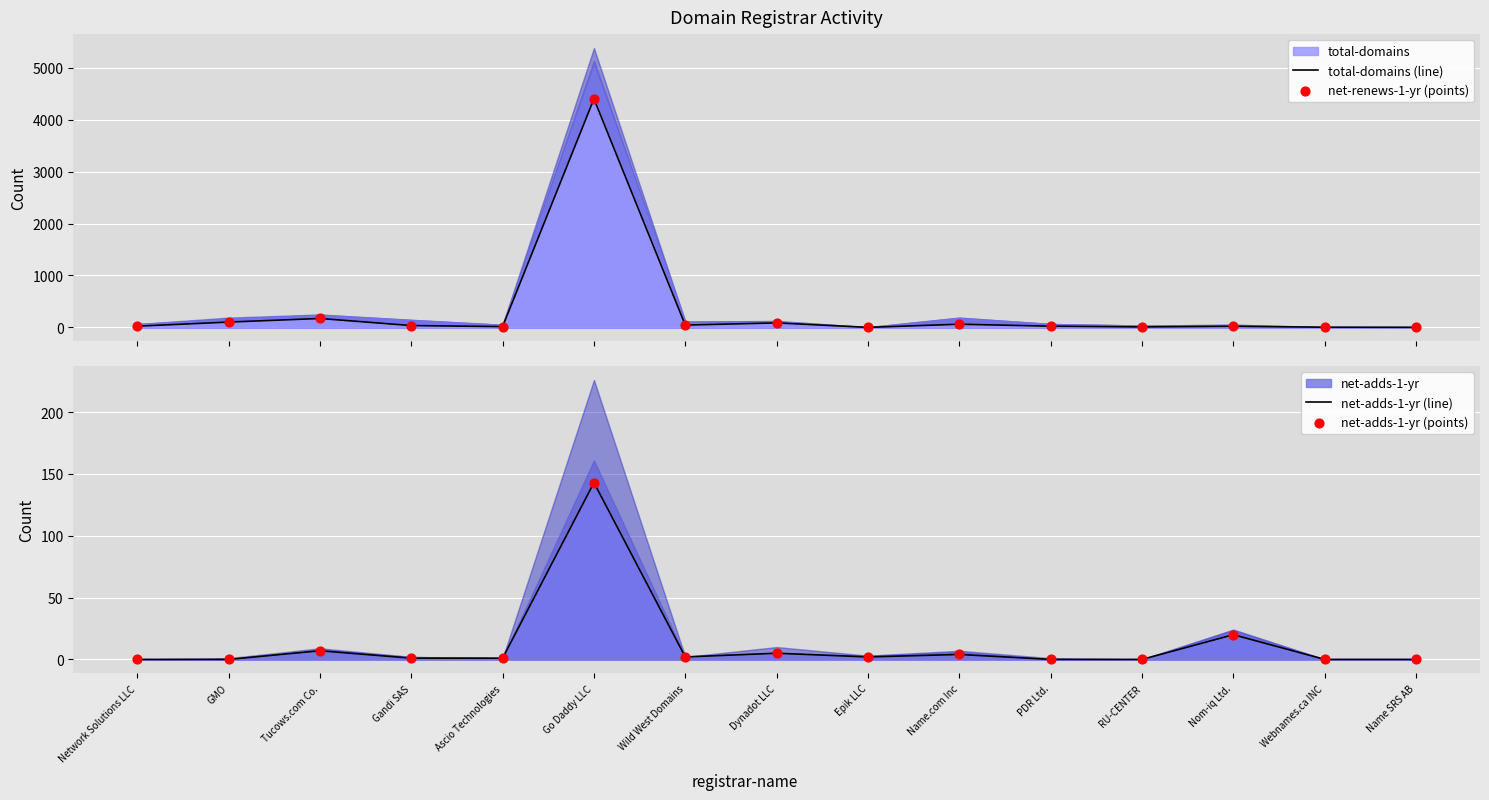

Is the value of total-domains (line) at Name SRS AB greater than the value of net-adds-1-yr (line) at Go Daddy LLC?

No